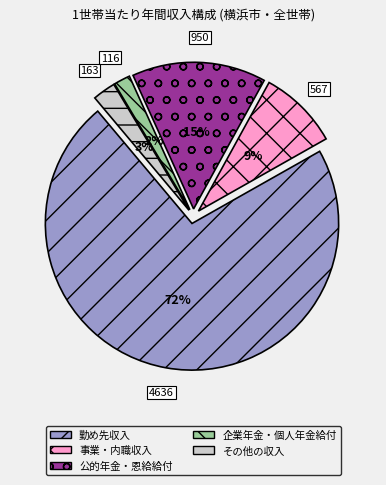

Which has a higher value, 公的年金・恩給給付 or 事業・内職収入?

公的年金・恩給給付